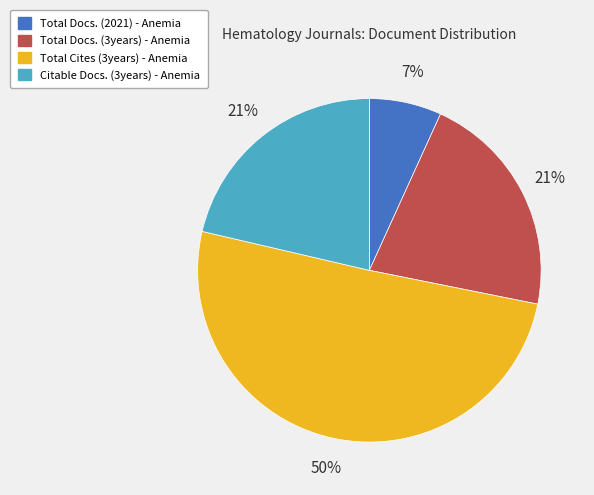

To the nearest percent, what portion does Total Docs. (2021) - Anemia represent?

7%